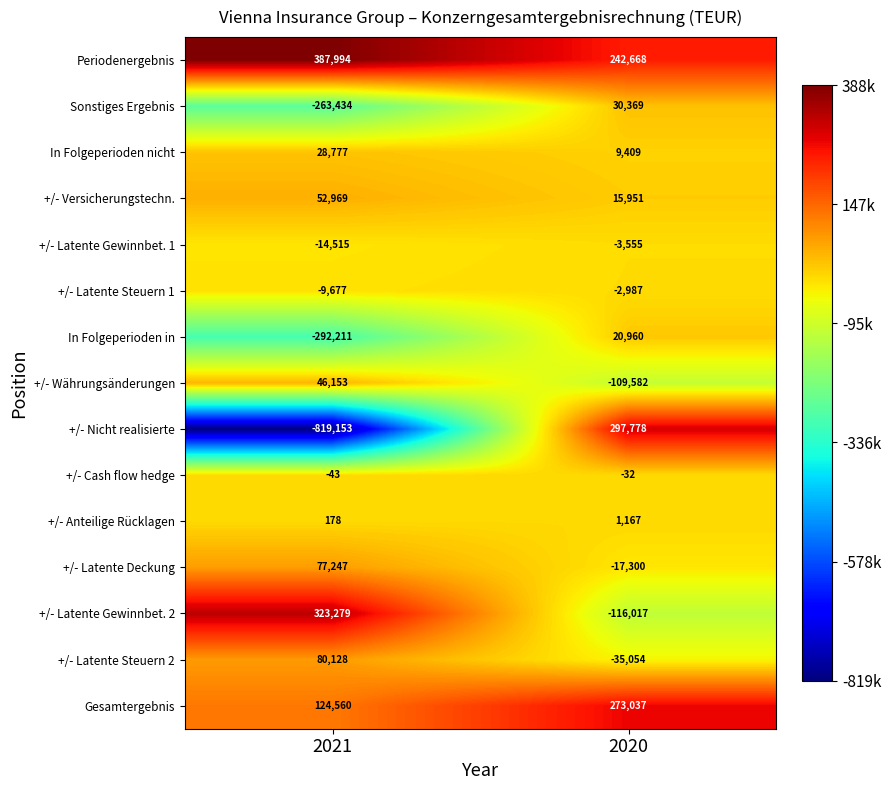

How many categories are shown in the chart?

2